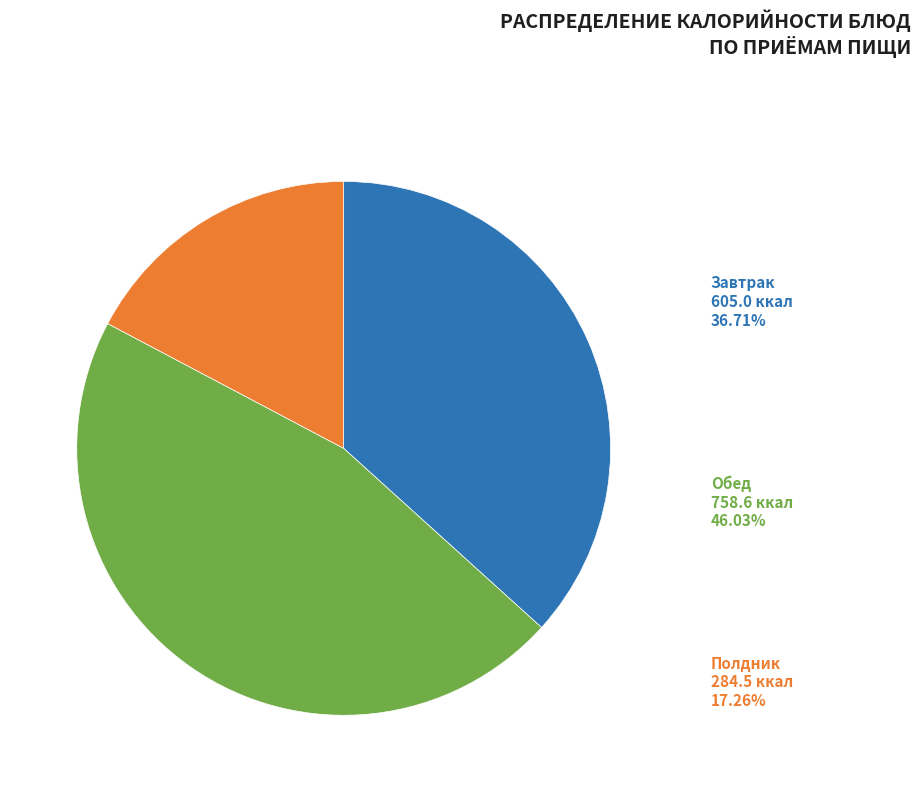

Which slice is the smallest?

Полдник